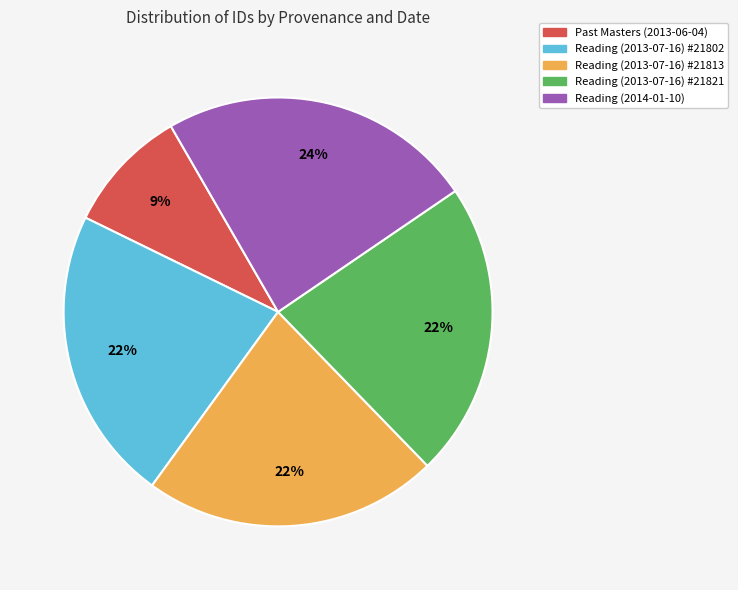

To the nearest percent, what is the average slice percentage?

20%